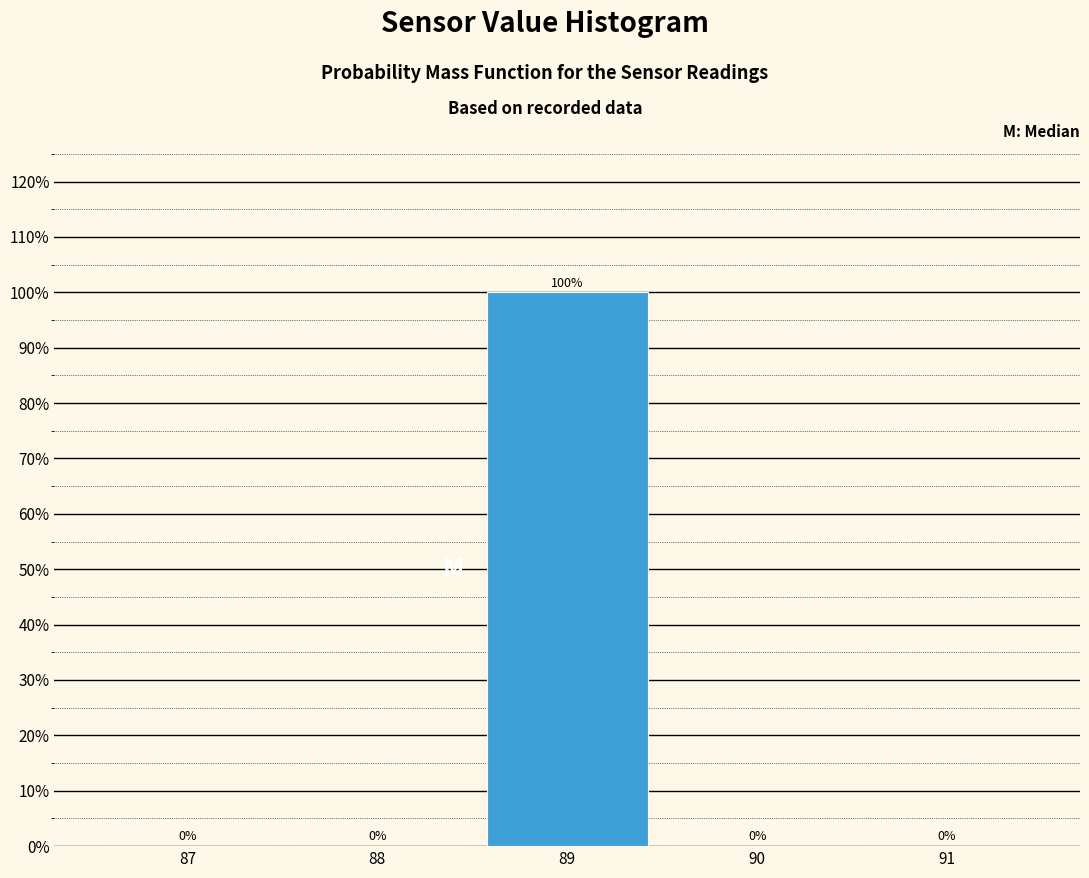

Reading left to right, list all the values displayed in this chart.

87=0	88=0	89=100	90=0	91=0